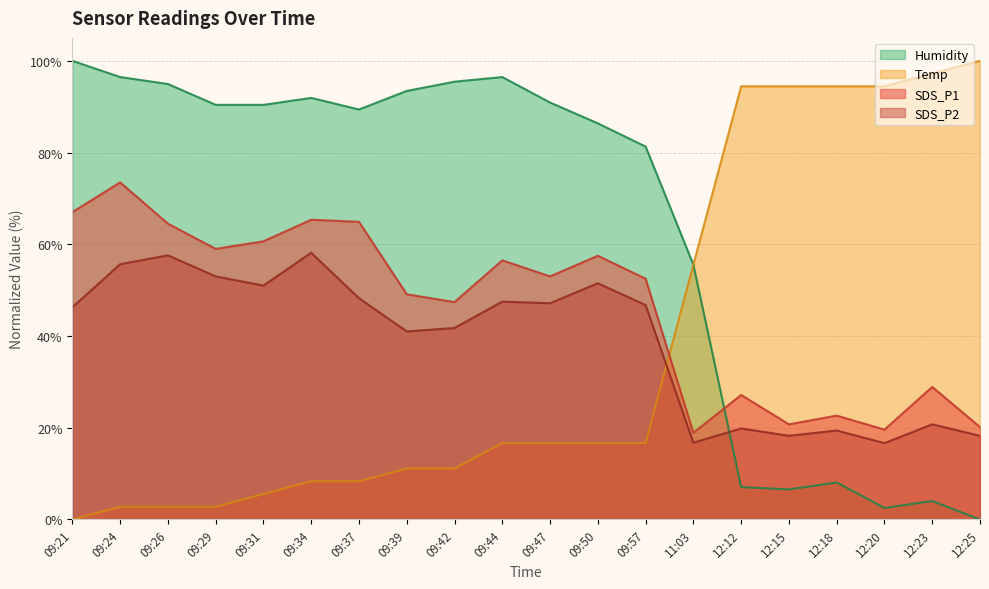

Between 09:24 and 09:31, which series saw the biggest shift?

SDS_P1